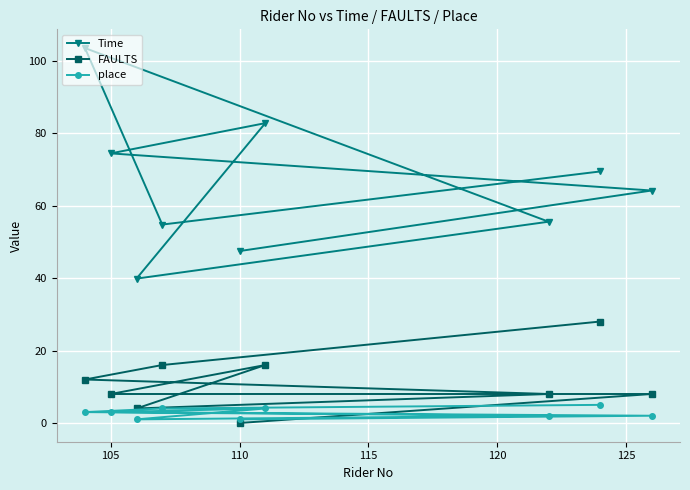

The value of FAULTS at 110 is -13.6. True or false?

False